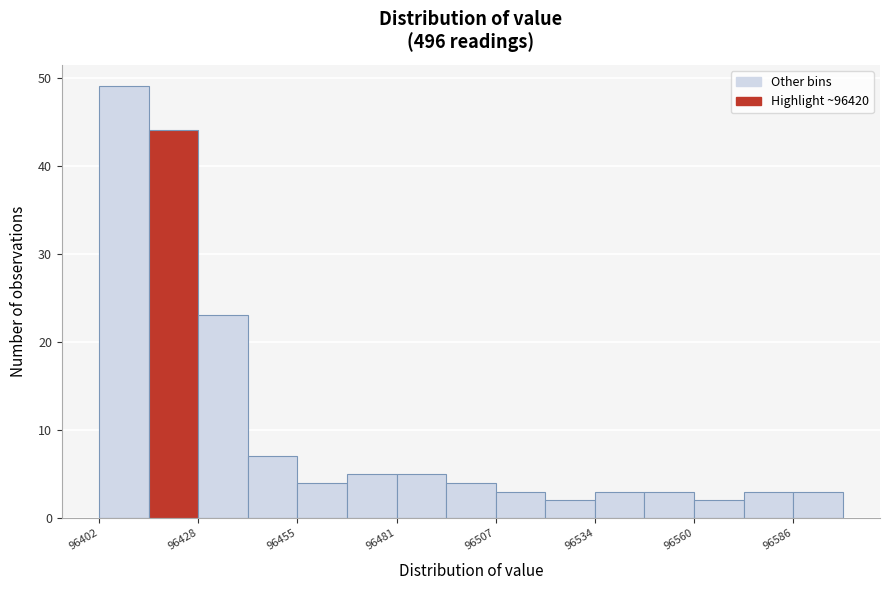

Read against the x-axis, roughly where is the centre of the tallest bar?

96410